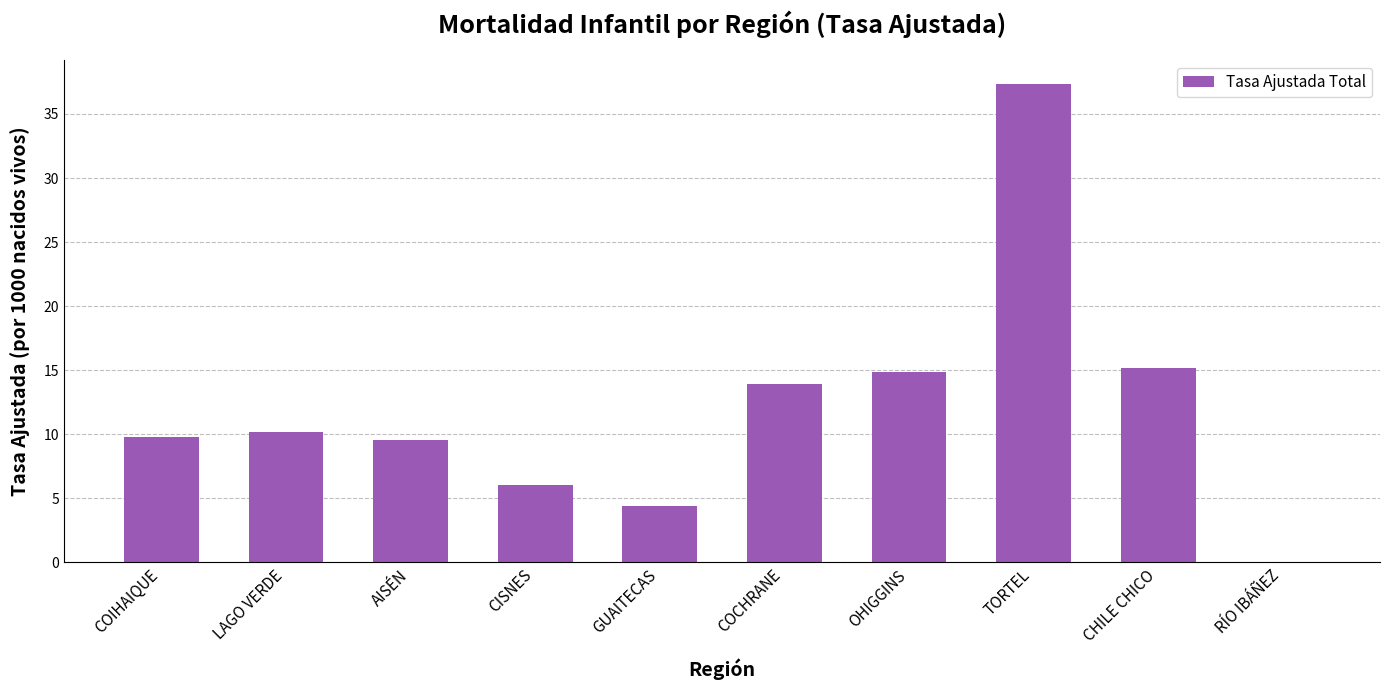

How many distinct data groups are displayed?

1